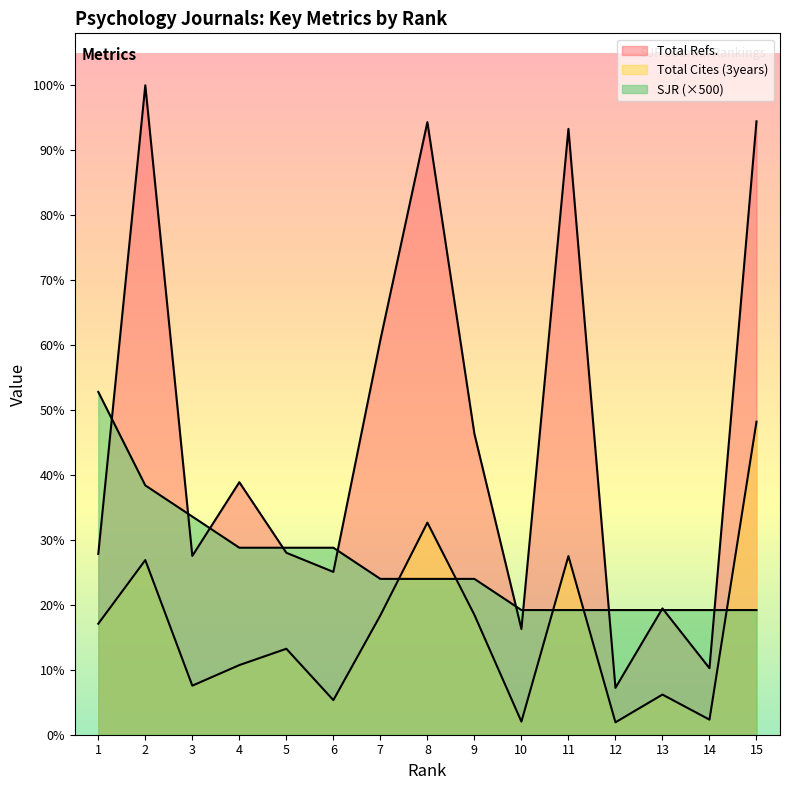

Between 5 and 15, which series saw the biggest shift?

Total Refs.